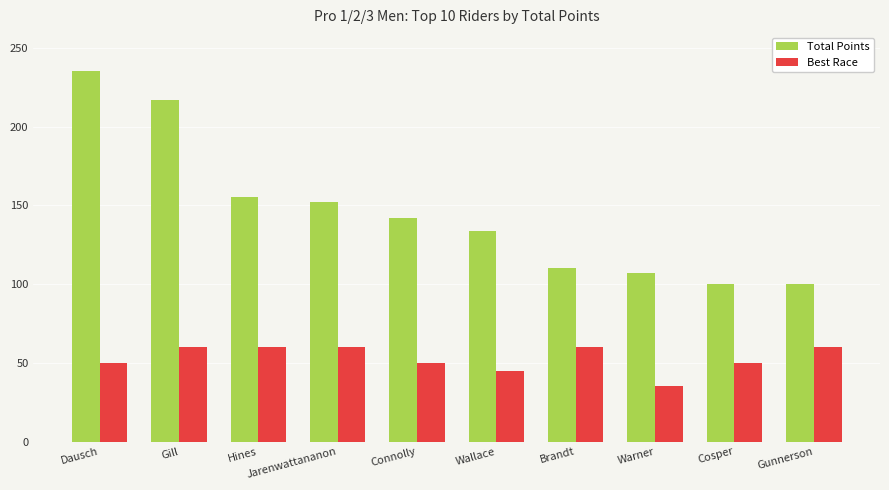

What is the value of the Best Race bar at the 6th from the left?

45